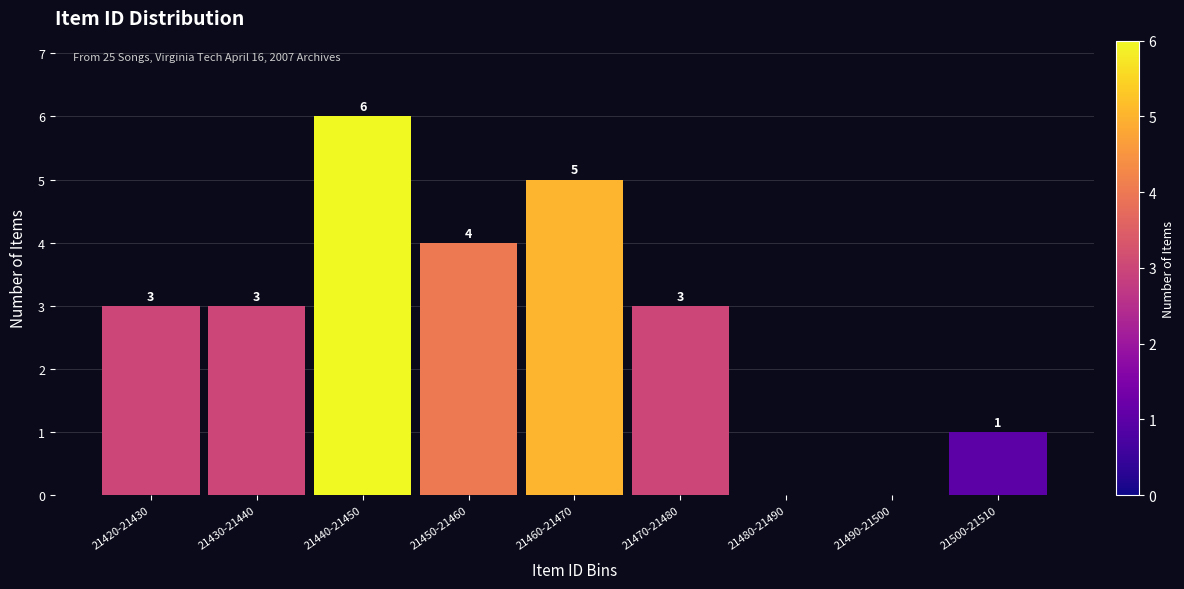

Reading left to right, list all the values displayed in this chart.

21420-21430=3	21430-21440=3	21440-21450=6	21450-21460=4	21460-21470=5	21470-21480=3	21480-21490=0	21490-21500=0	21500-21510=1